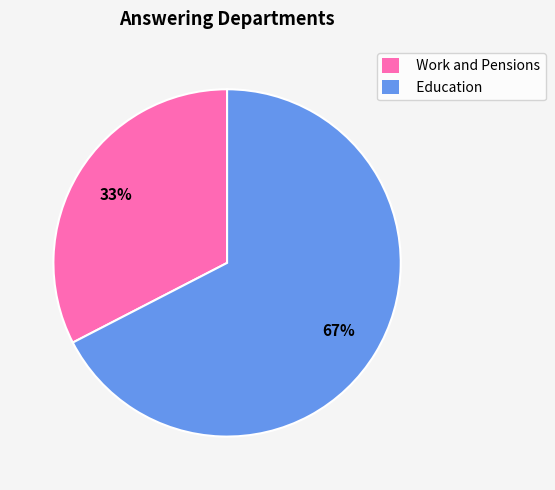

To the nearest percent, what percentage of the pie is Work and Pensions?

33%